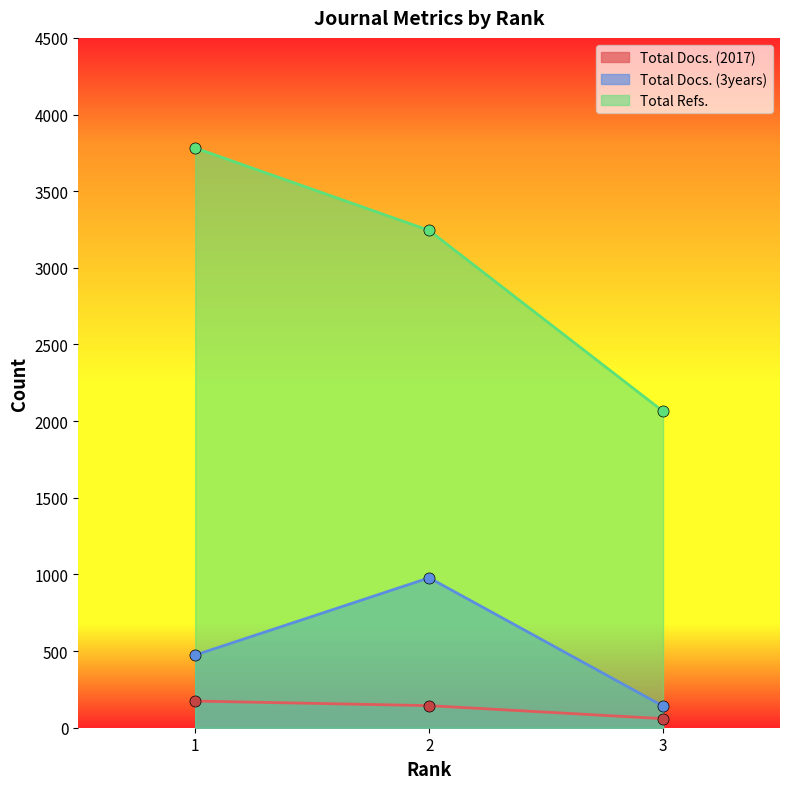

Does the chart display data point markers on the line(s)?

Yes